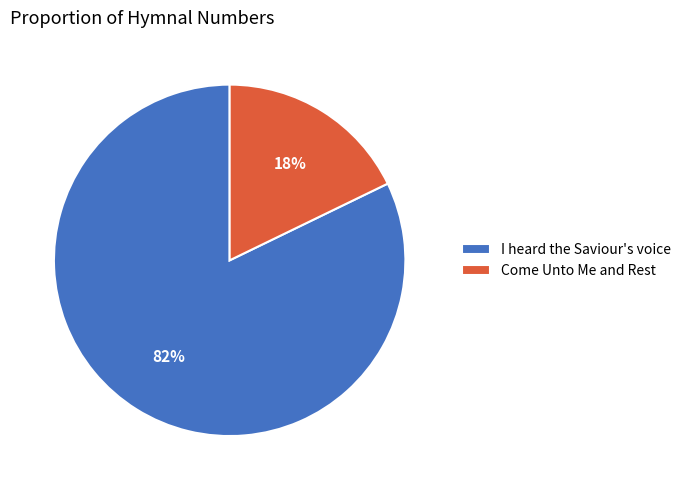

Rank the categories by value from highest to lowest.

I heard the Saviour's voice, Come Unto Me and Rest